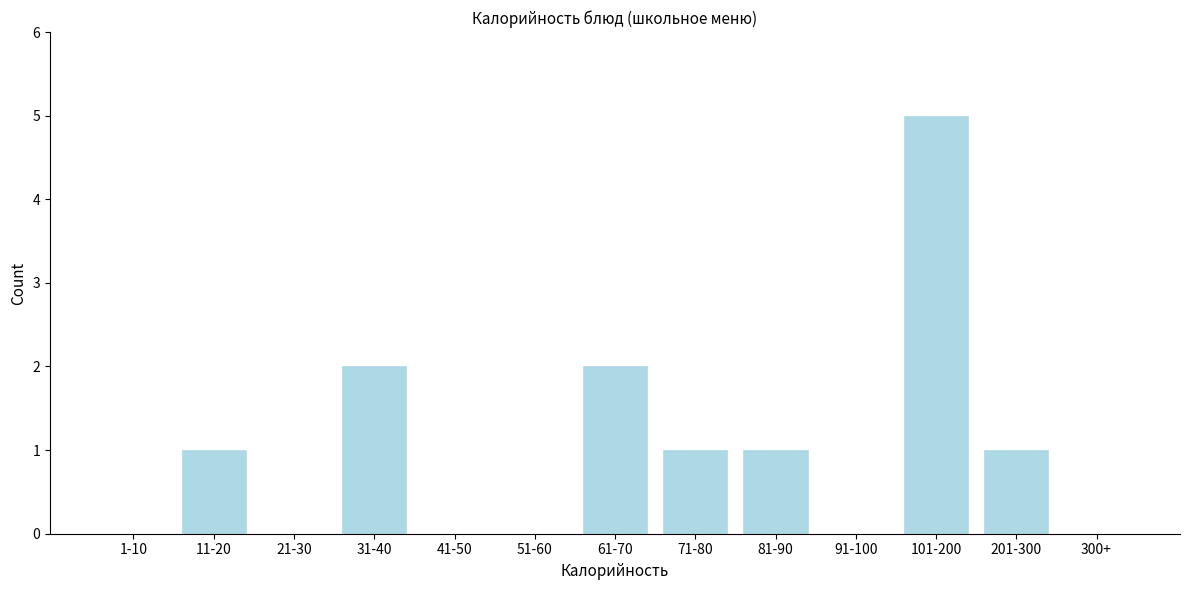

Reading right to left, list all the values displayed in this chart.

300+=0	201-300=1	101-200=5	91-100=0	81-90=1	71-80=1	61-70=2	51-60=0	41-50=0	31-40=2	21-30=0	11-20=1	1-10=0